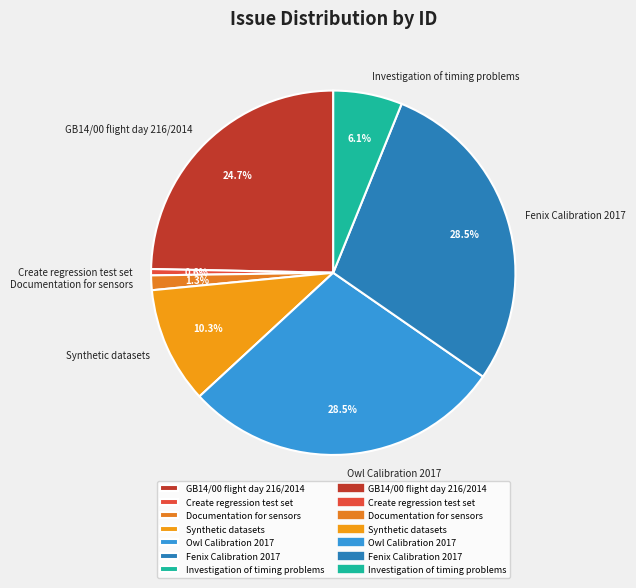

To the nearest percent, what percentage of the pie is GB14/00 flight day 216/2014?

25%